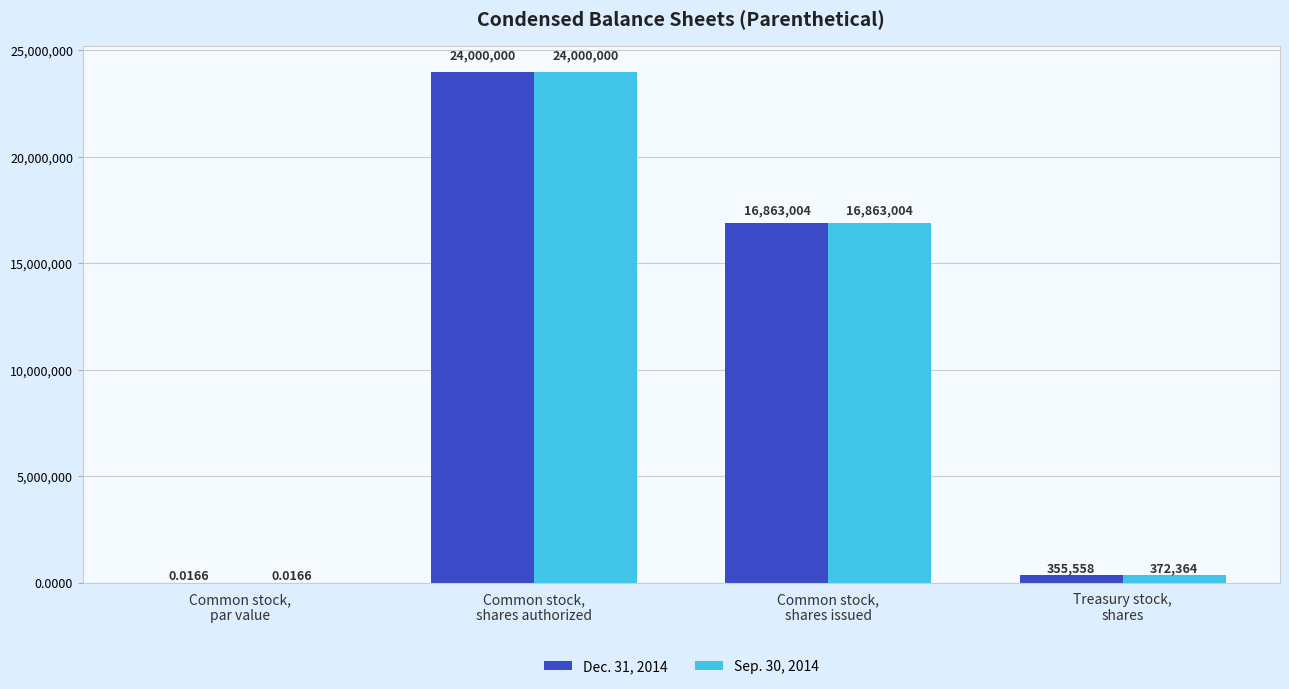

What are all the series names shown in the legend?

Dec. 31, 2014, Sep. 30, 2014